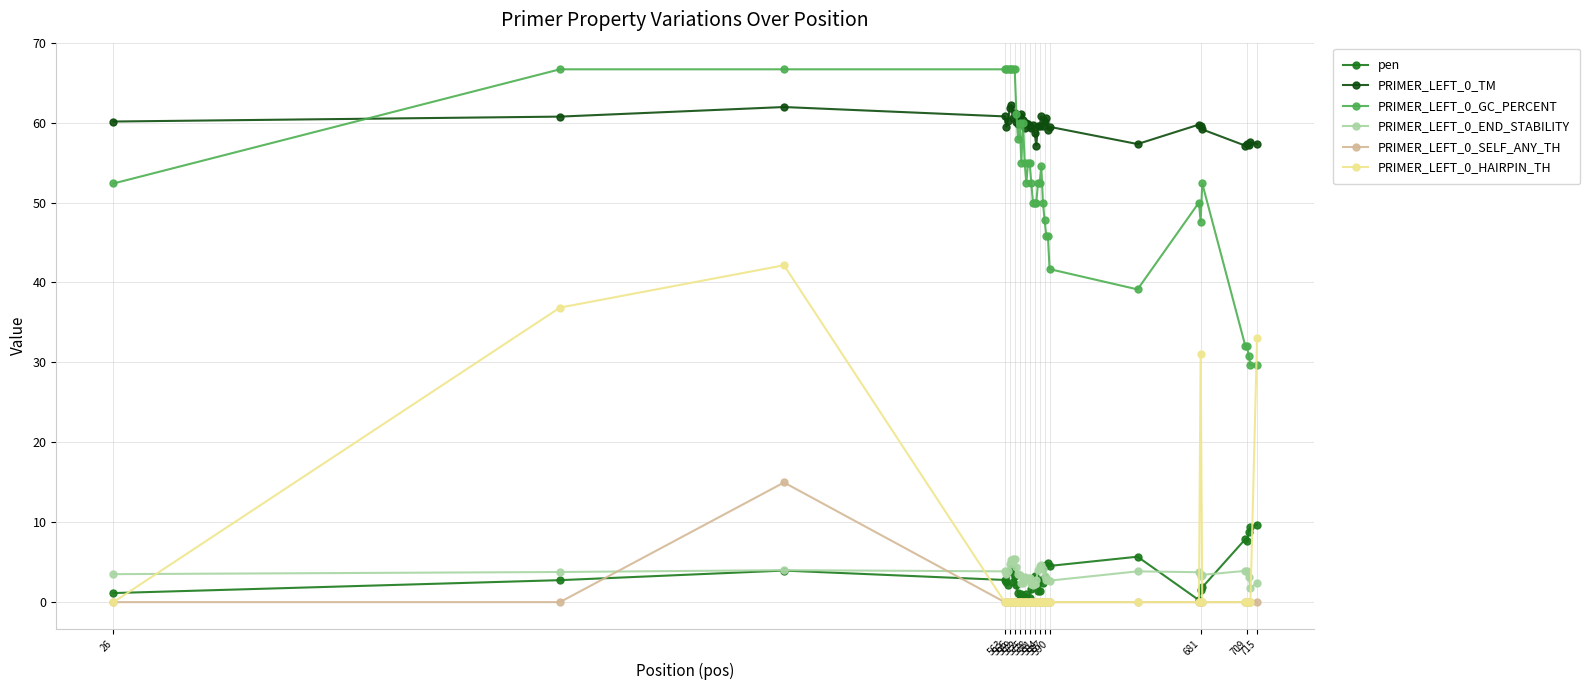

At how many categories does at least one series exceed 36?

40